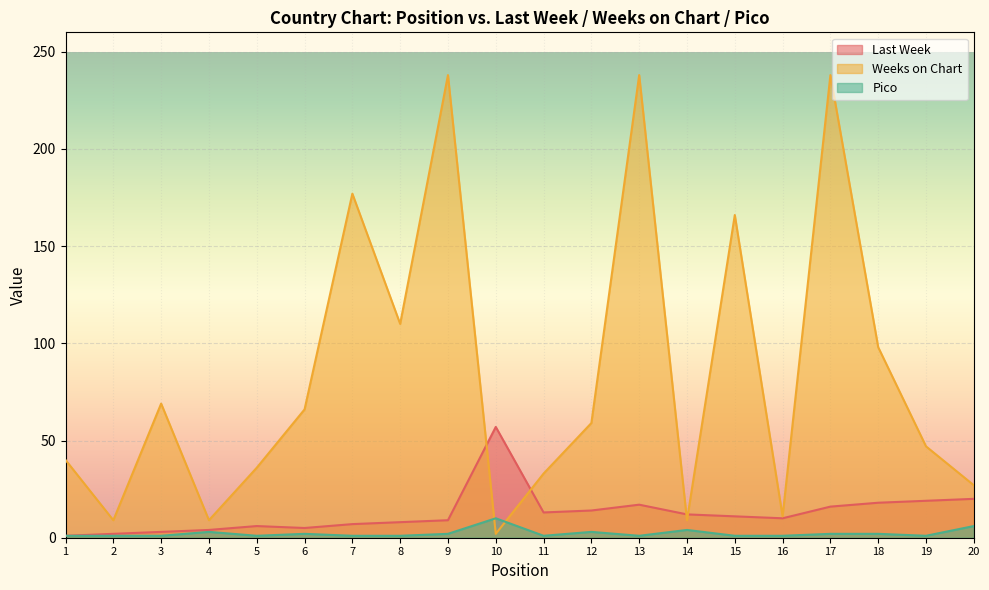

How many lines are shown in the chart?

3